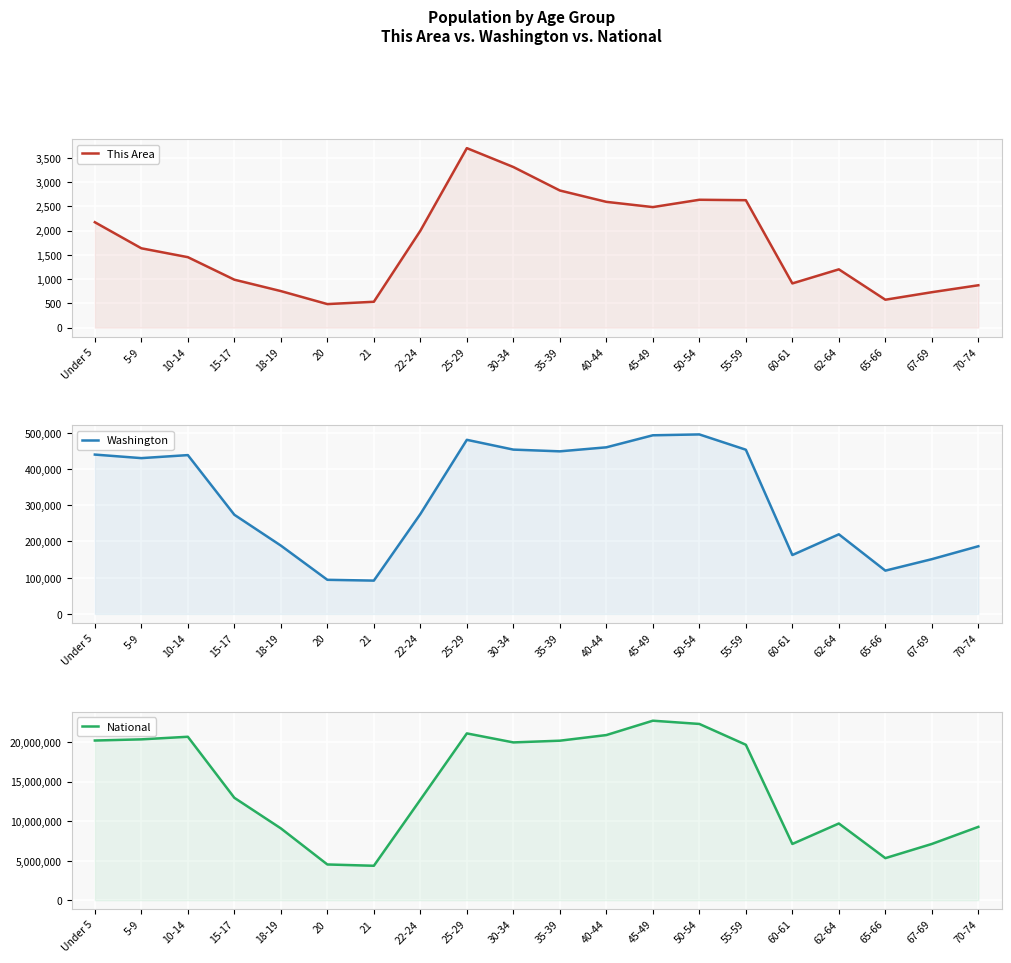

What is the total value across all series at 50-54?

22796056